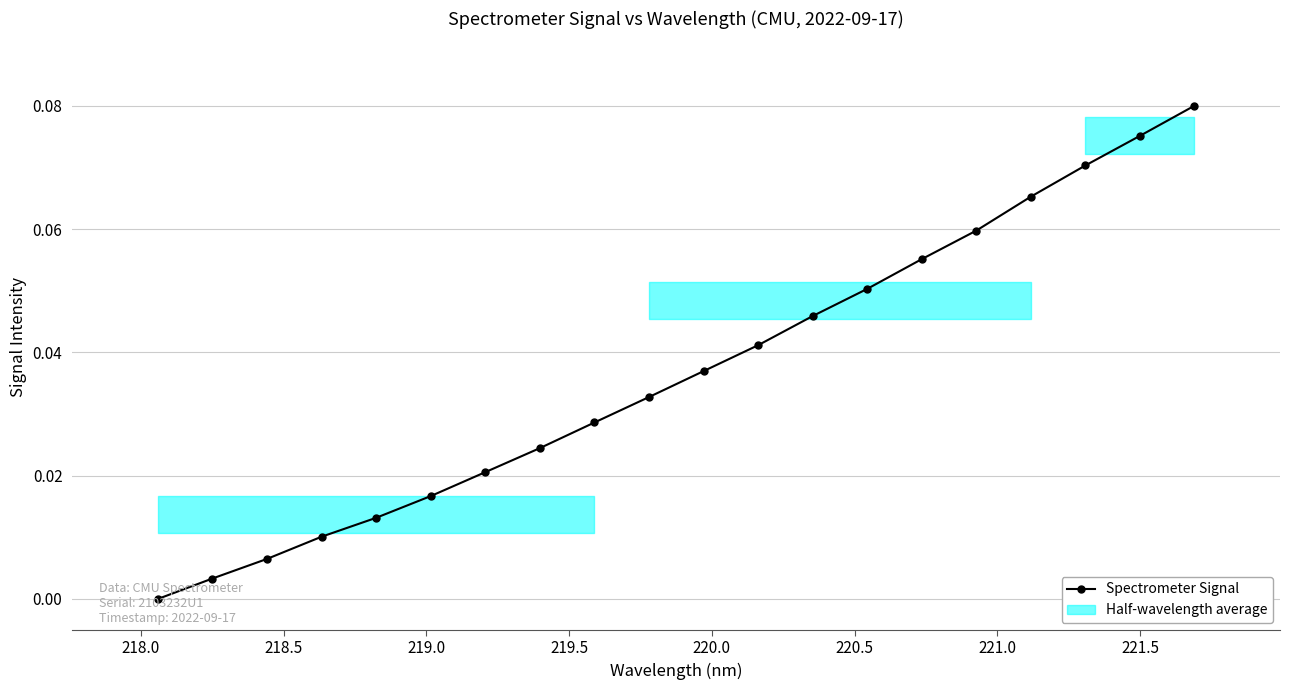

True or false: there are more than 0 points higher than both neighbors.

False